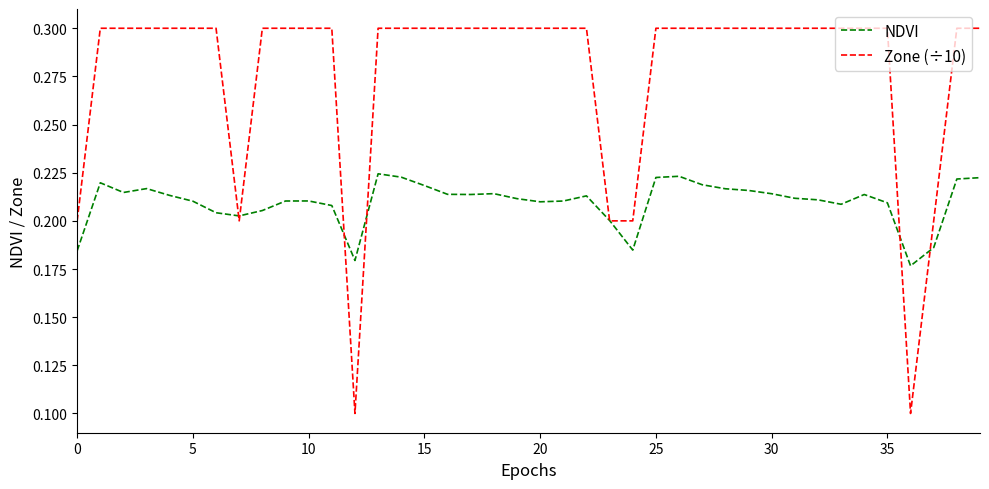

List the series in order of their peak value, highest first.

Zone (÷10), NDVI